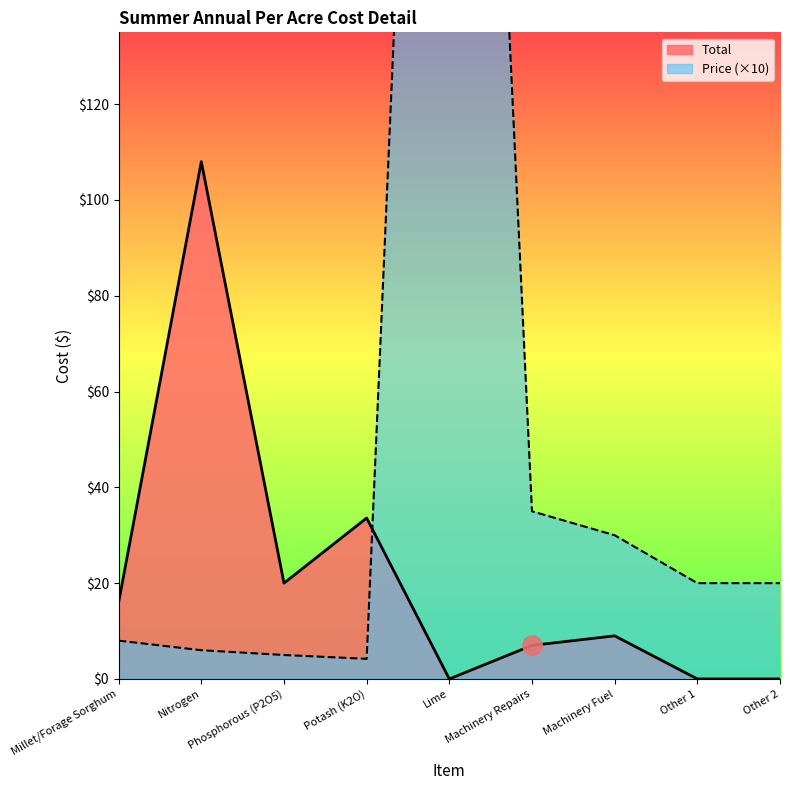

Reading left to right, what are all the values shown in this chart?

Total: Millet/Forage Sorghum=16.0	Nitrogen=108.0	Phosphorous (P2O5)=20.0	Potash (K2O)=33.6	Lime=0.0	Machinery Repairs=7.0	Machinery Fuel=9.0	Other 1=0.0	Other 2=0.0
Price: Millet/Forage Sorghum=8.0	Nitrogen=6.0	Phosphorous (P2O5)=5.0	Potash (K2O)=4.2	Lime=400.0	Machinery Repairs=35.0	Machinery Fuel=30.0	Other 1=20.0	Other 2=20.0